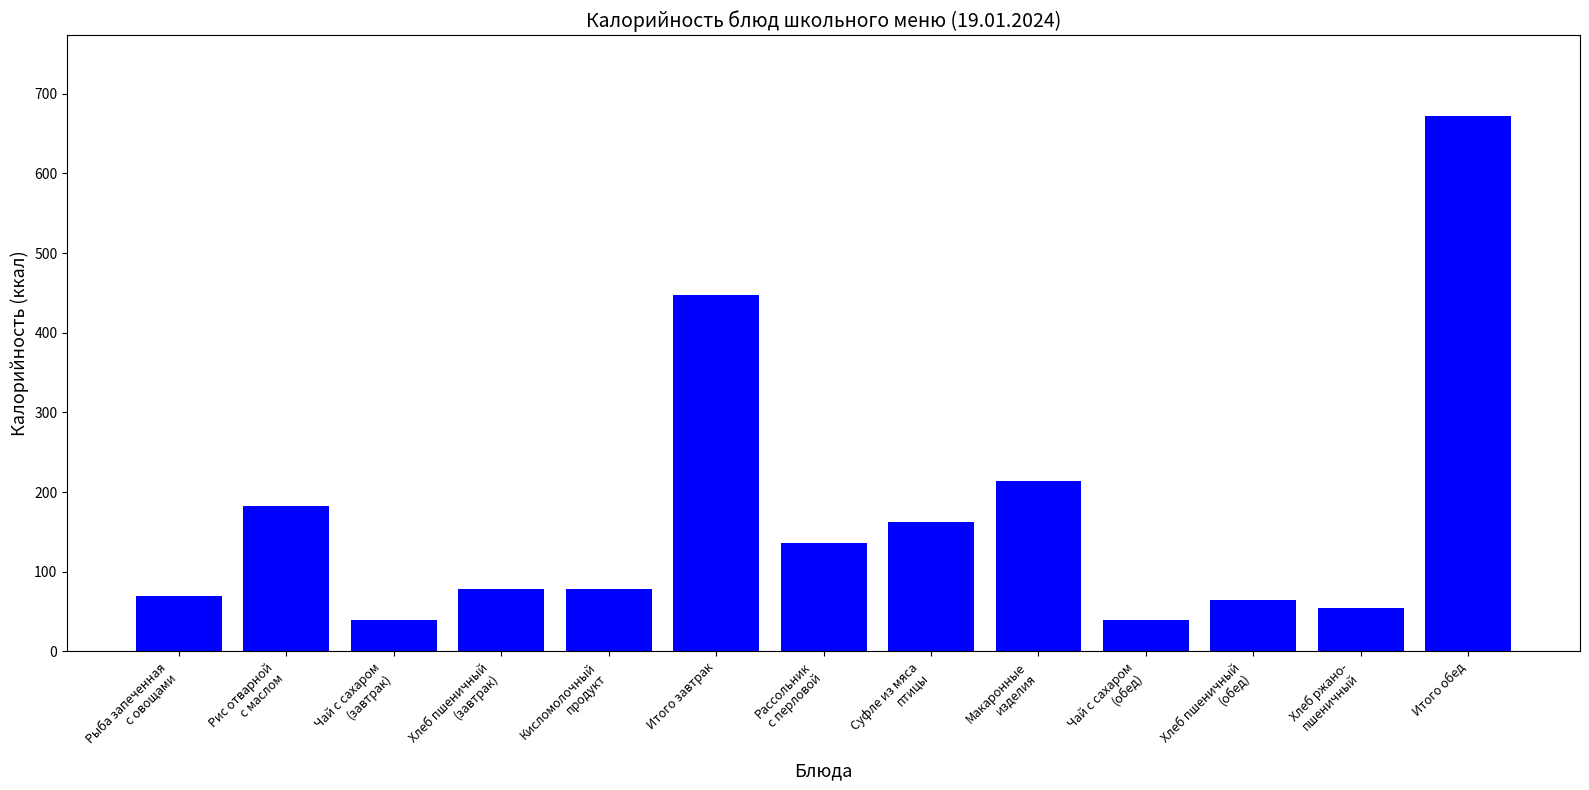

How many data points does each series have?

13